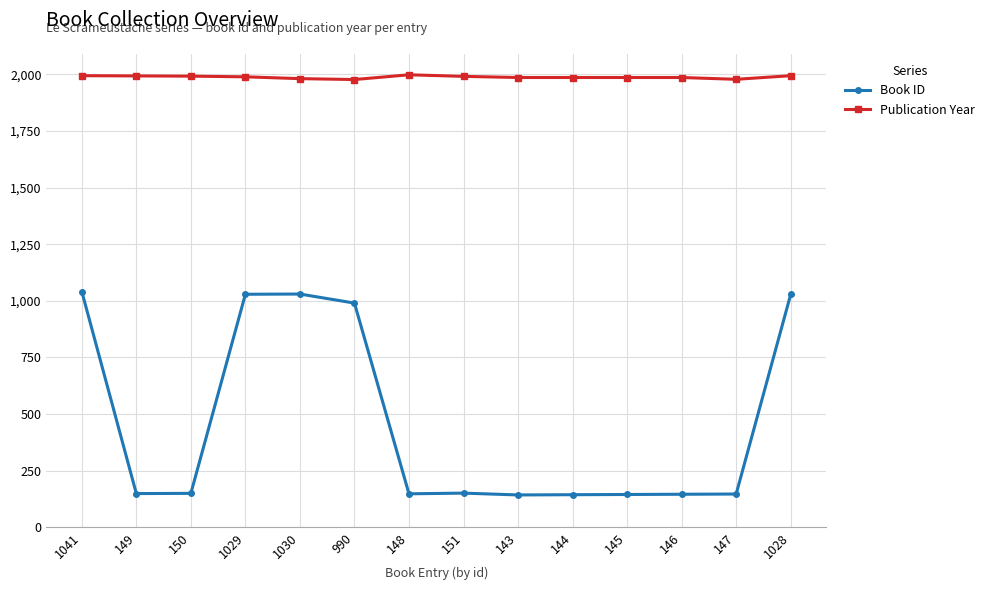

Where does the Book ID series first go above 150?

1041